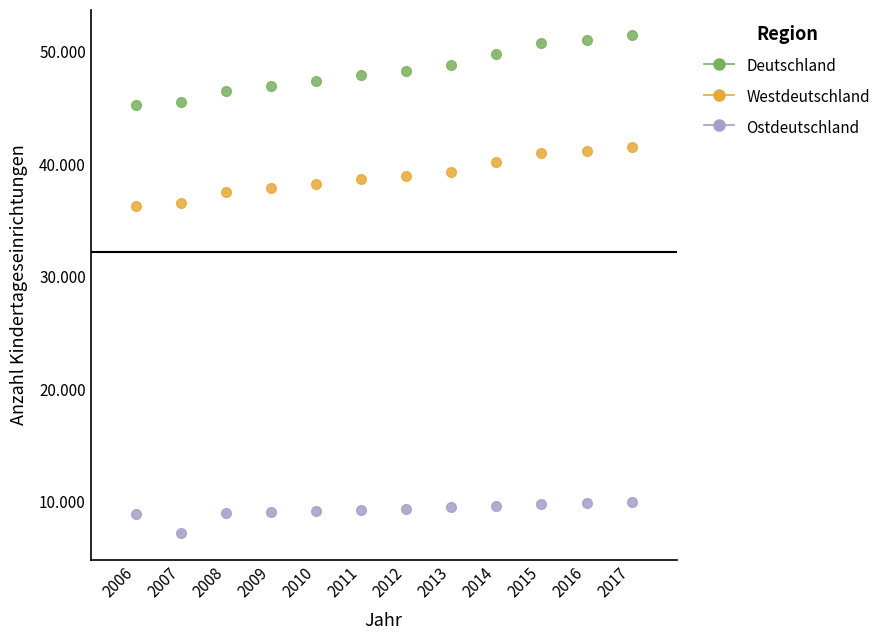

What are all the series names shown in the legend?

Deutschland, Westdeutschland, Ostdeutschland